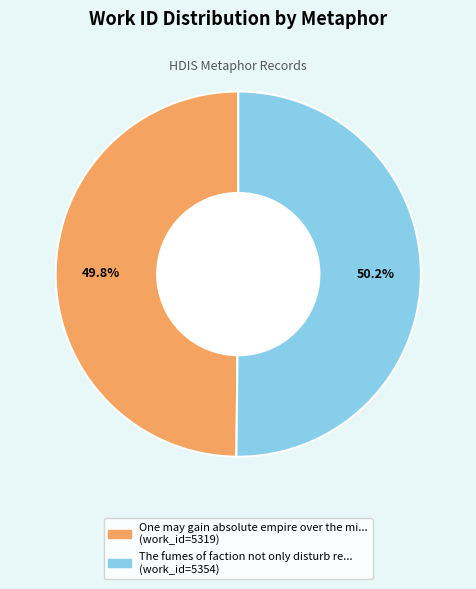

Is there any slice that represents more than half of the pie?

Yes